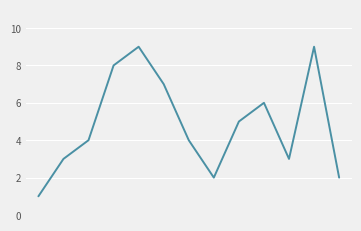

True or false: the data has more than 2 interior local peaks.

True